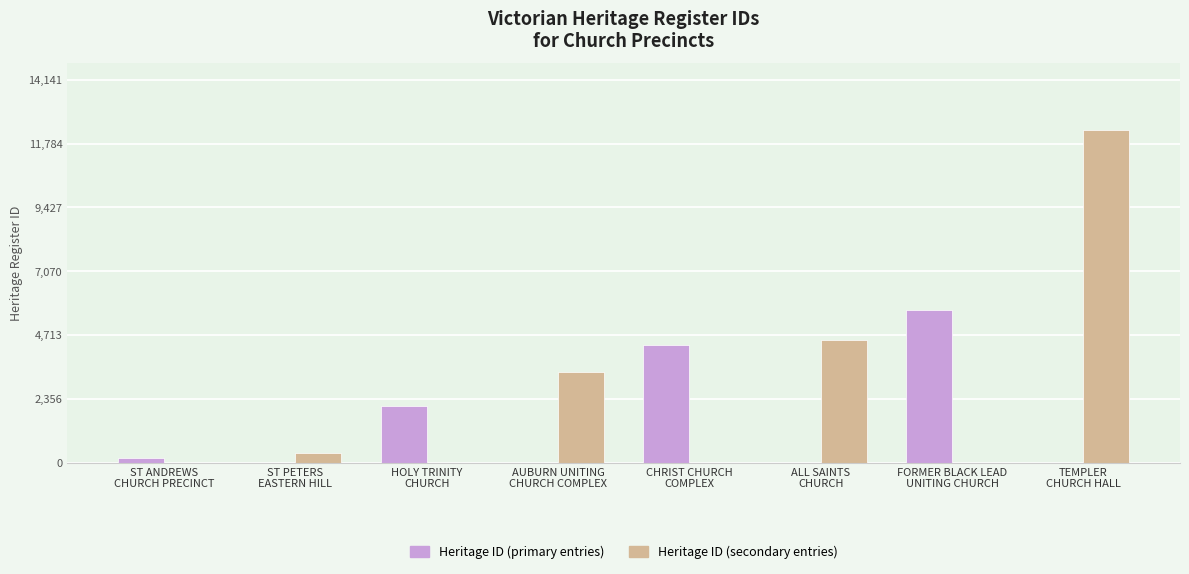

What is the maximum value shown in the chart?

12297